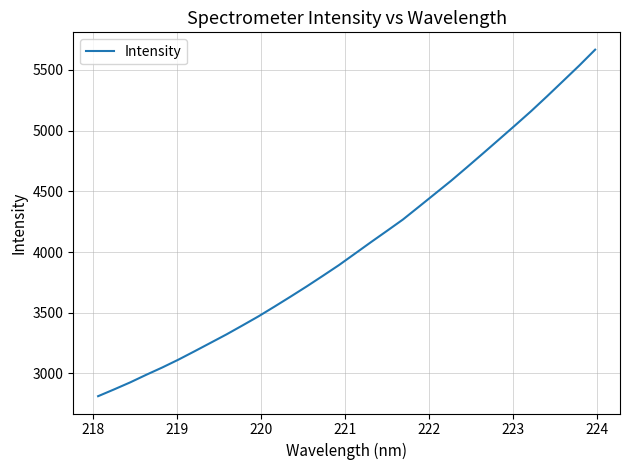

True or false: there are more than 1 points higher than both neighbors.

False